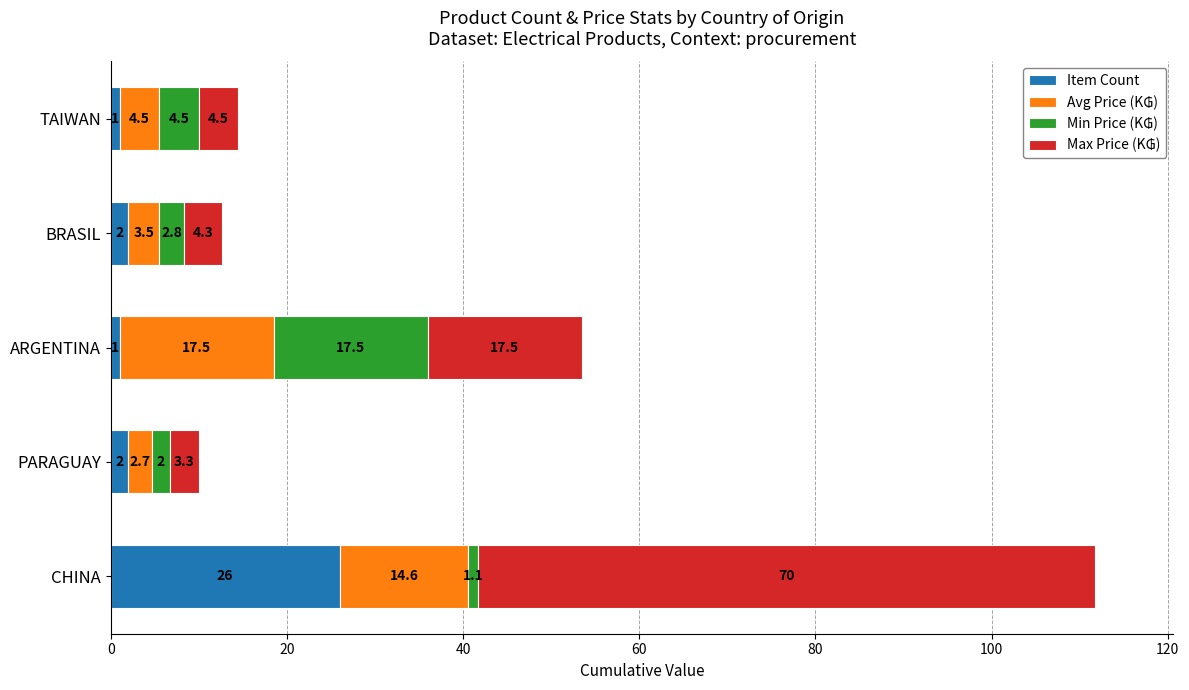

What is the total value across all series at ARGENTINA?

53.5